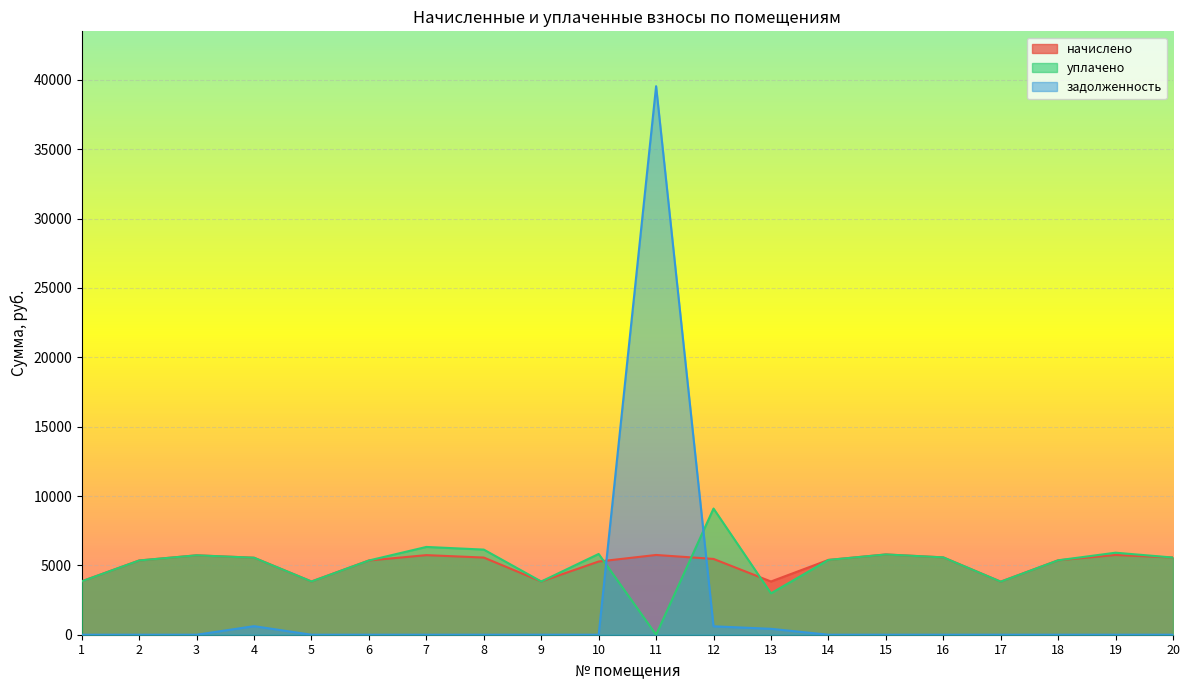

Where is задолженность nearest to the value 19775?

4